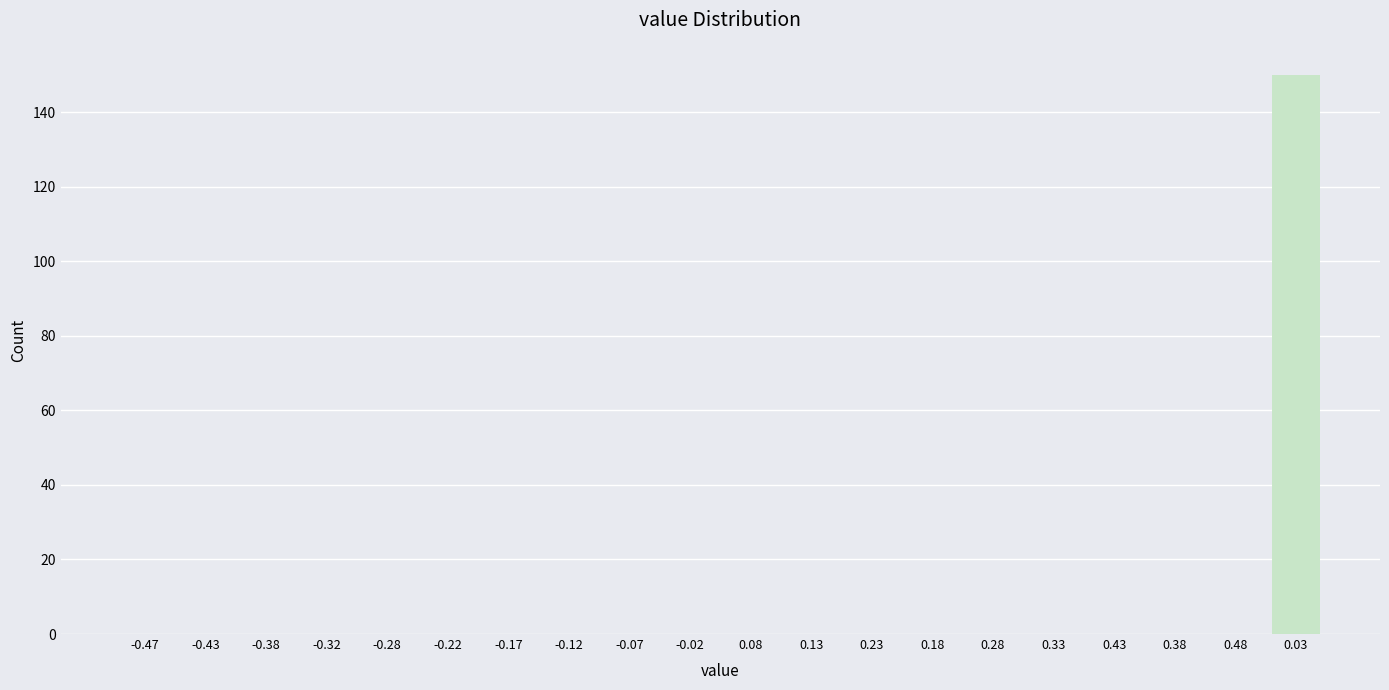

Reading left to right, extract all data points from this chart.

-0.47=0	-0.43=0	-0.38=0	-0.32=0	-0.28=0	-0.22=0	-0.17=0	-0.12=0	-0.07=0	-0.02=0	0.08=0	0.13=0	0.23=0	0.18=0	0.28=0	0.33=0	0.43=0	0.38=0	0.48=0	0.03=150